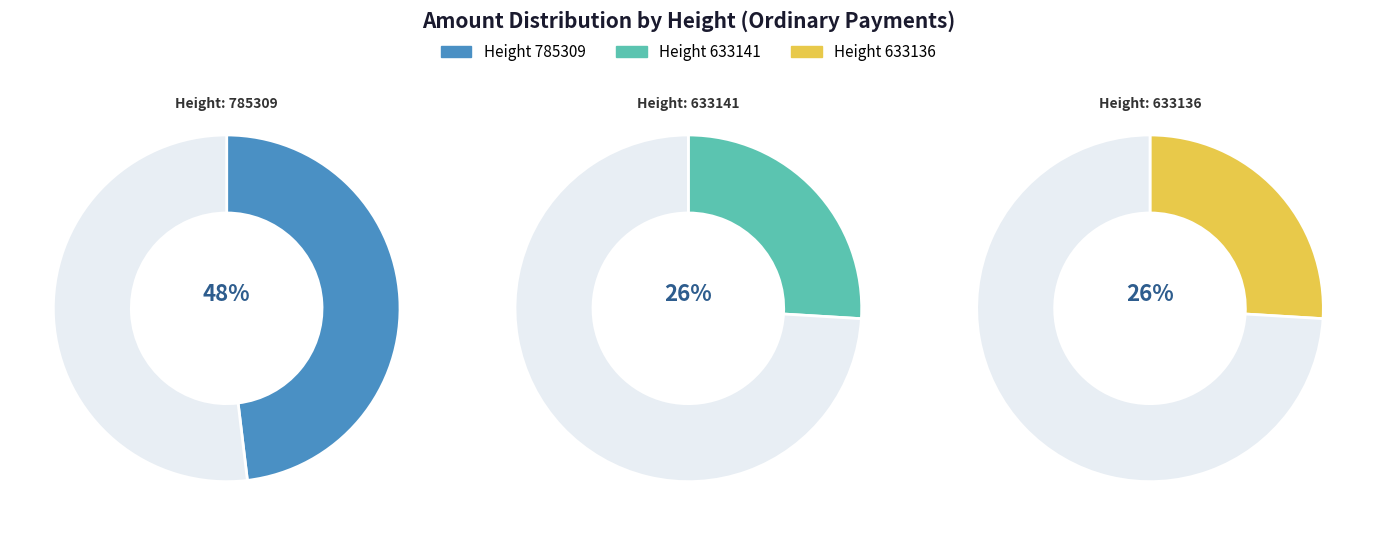

To the nearest percent, what is the combined percentage of 633136 and 633141?

52%